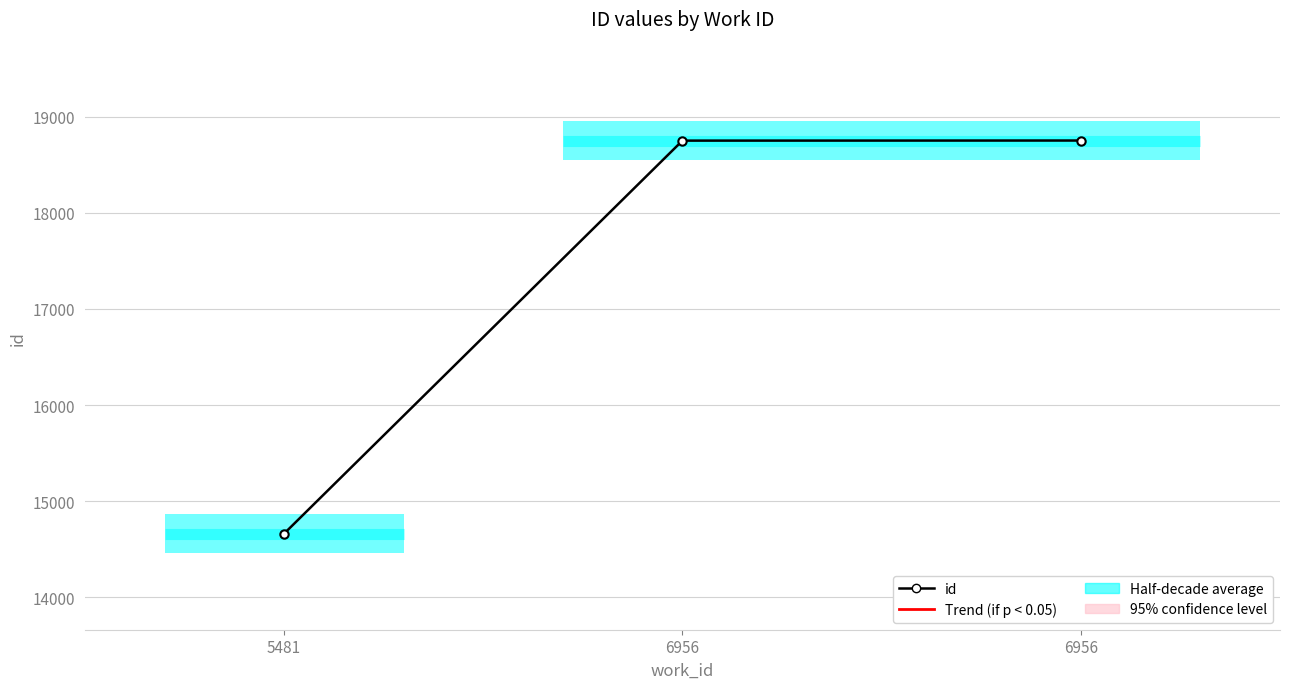

Reading left to right, transcribe all the data shown in this chart.

5481=14662	6956=18752	6956=18753